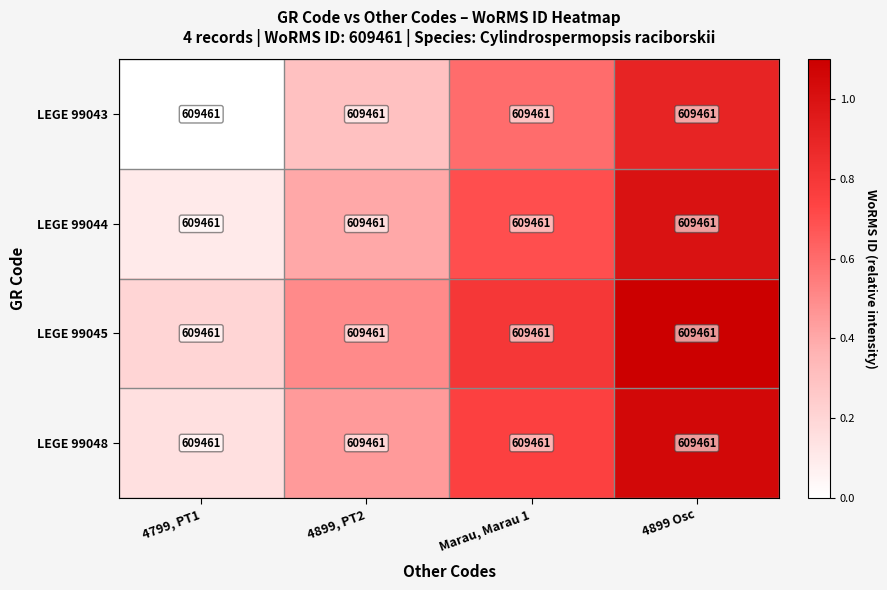

Rank the series at 4799, PT1 from highest to lowest value.

LEGE 99045, LEGE 99048, LEGE 99044, LEGE 99043